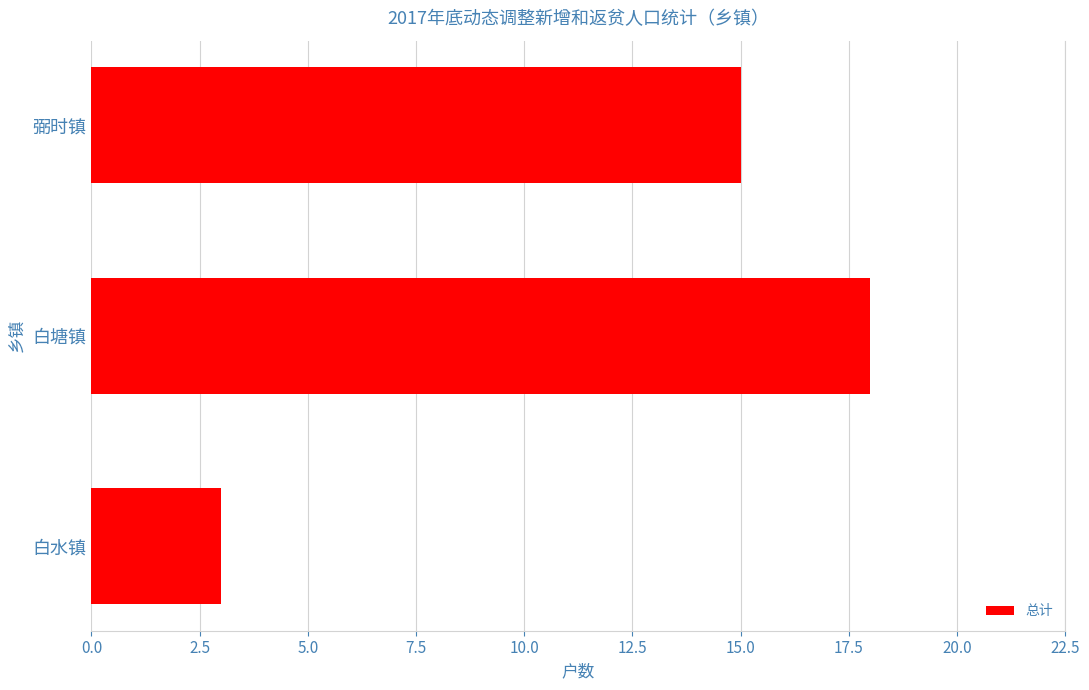

List the labels in order of value, largest first.

白塘镇, 弼时镇, 白水镇